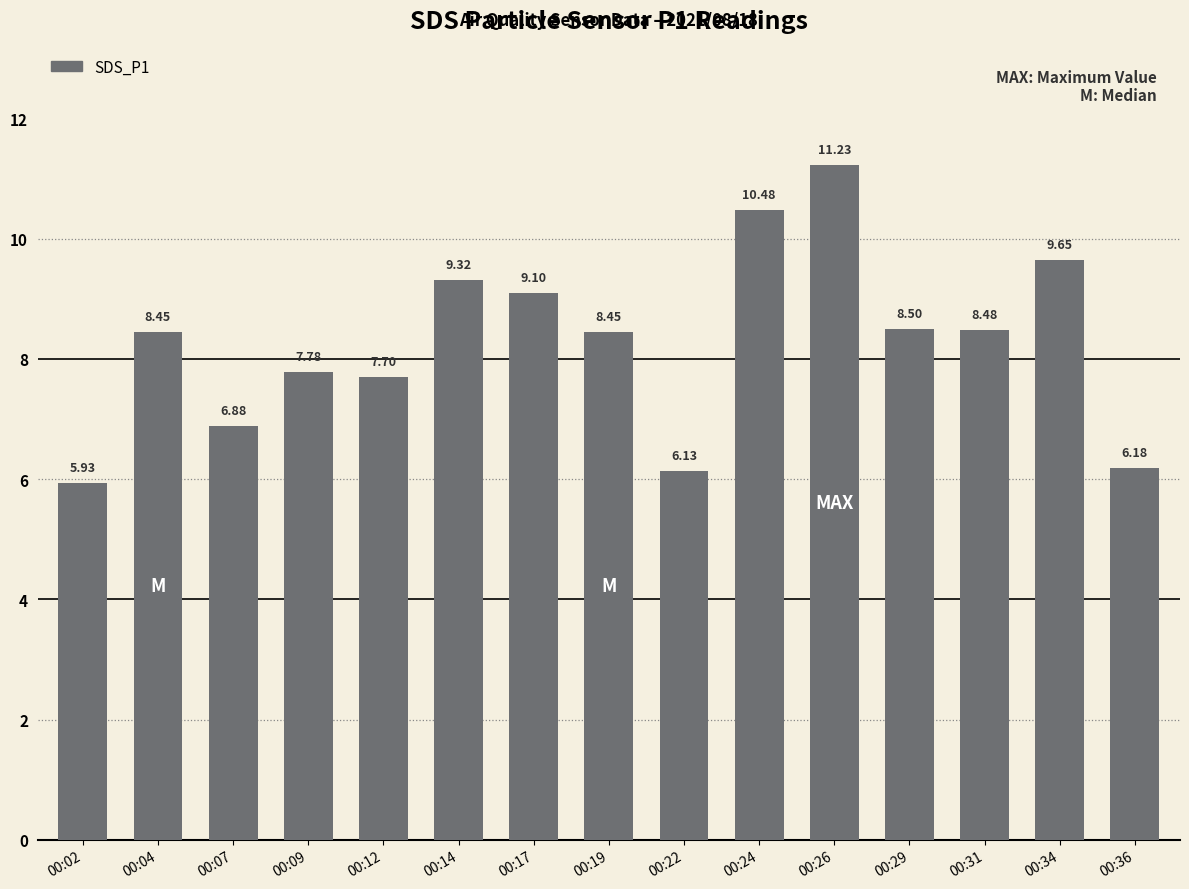

Count the number of categories in the chart.

15